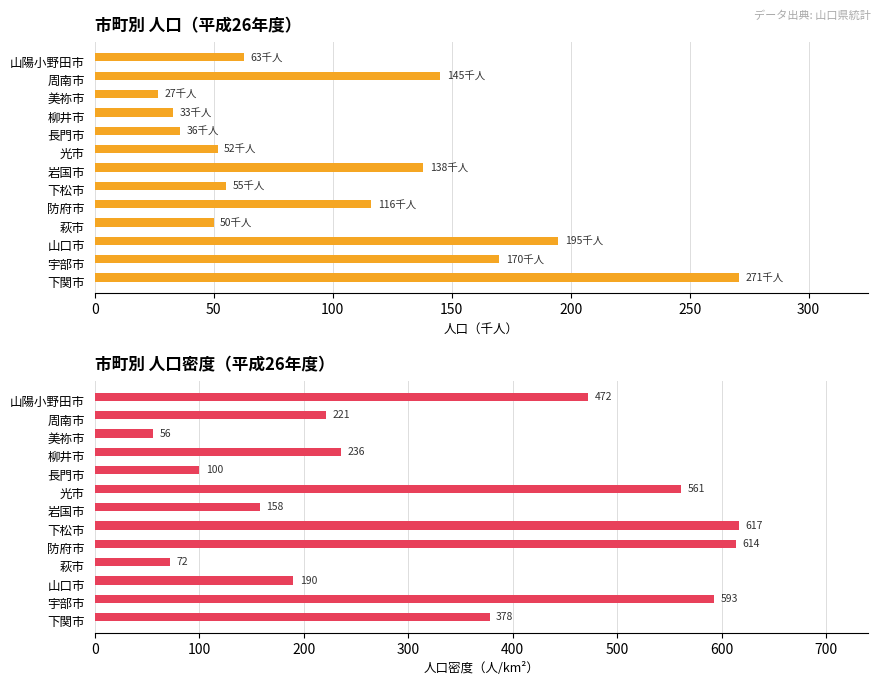

The value of 人口（千人） at 岩国市 is 138.1. True or false?

True